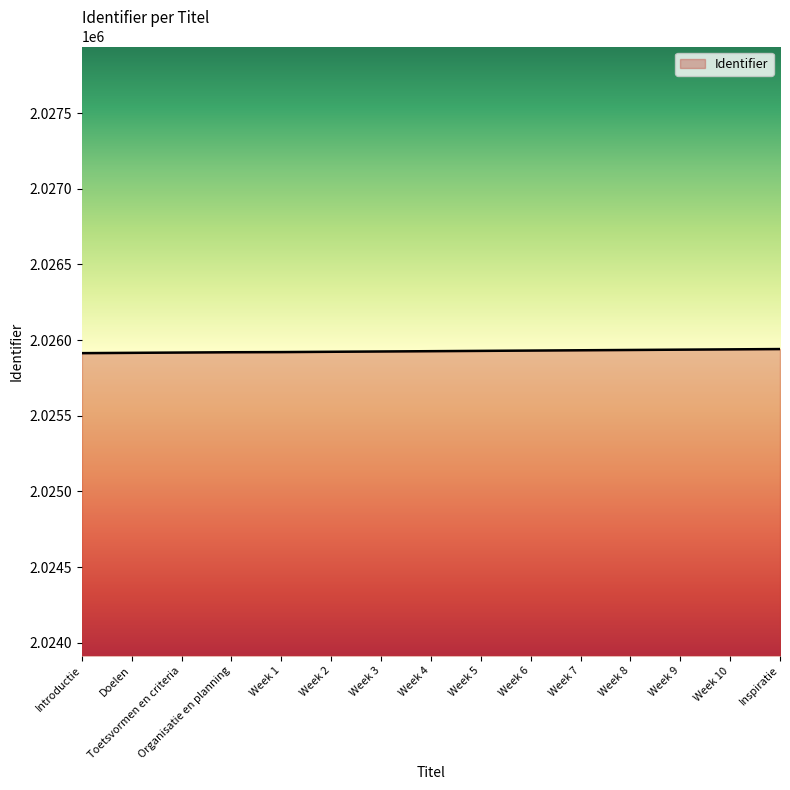

What is the difference between the maximum and second lowest values?

25